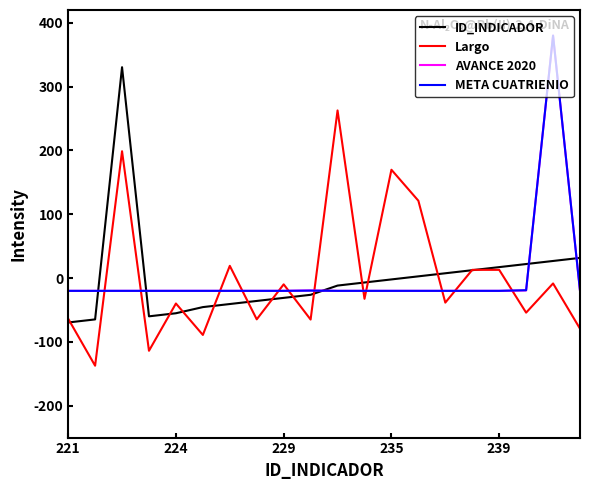

After their last crossing, which series has the higher values: AVANCE 2020 or Largo?

AVANCE 2020